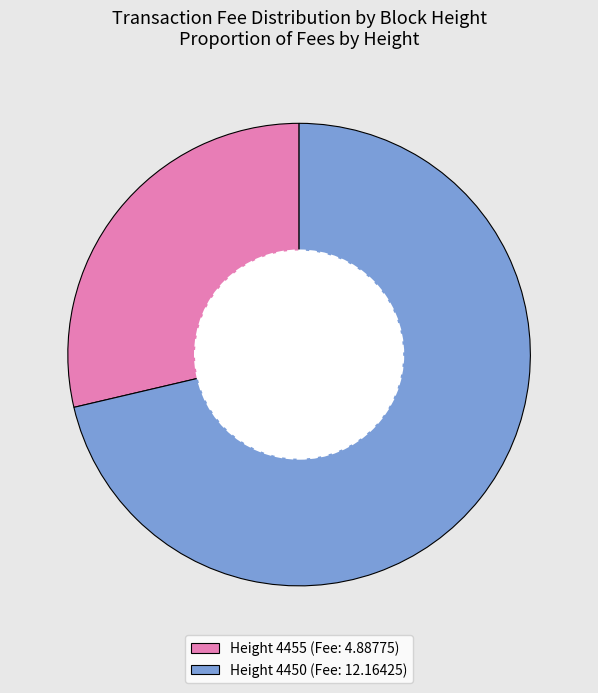

Count the number of slices in the pie.

2